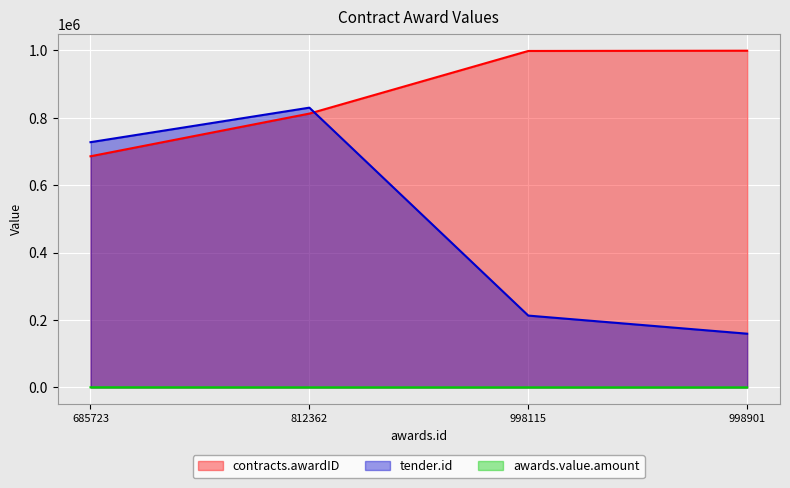

True or false: tender.id has more than 1 points higher than both neighbors.

False